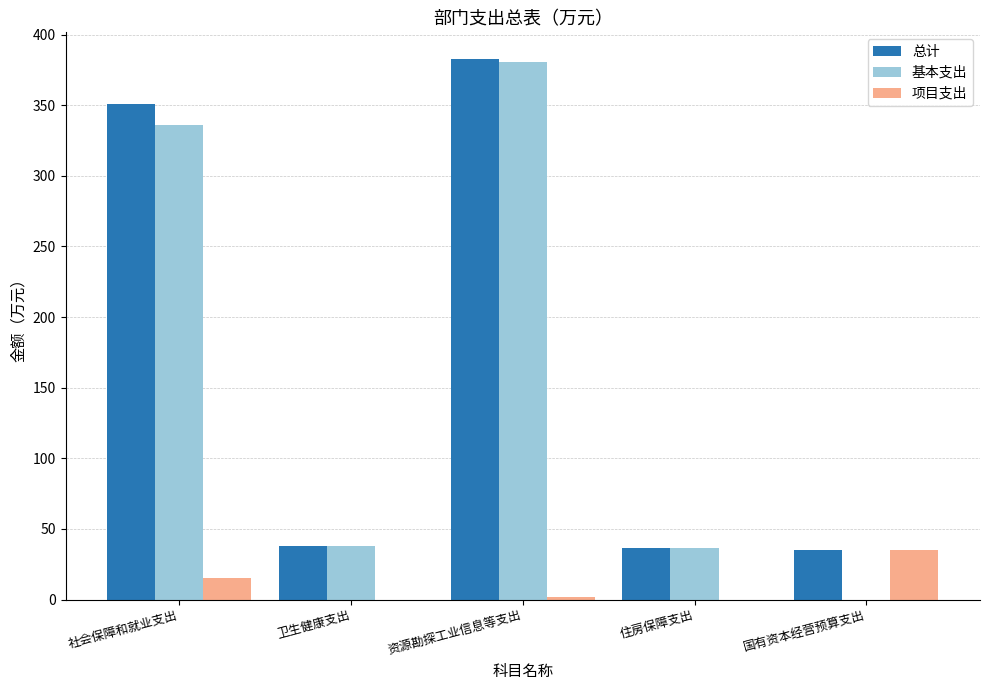

At which category is the sum across all series the highest?

资源勘探工业信息等支出